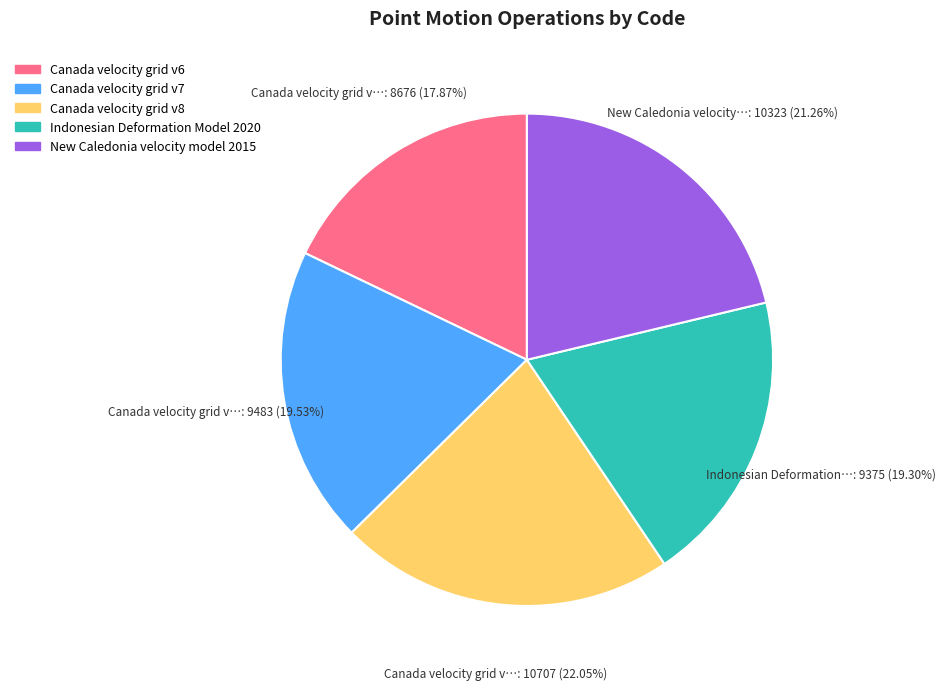

Do New Caledonia velocity model 2015 and Canada velocity grid v7 together represent more than half of the pie?

No